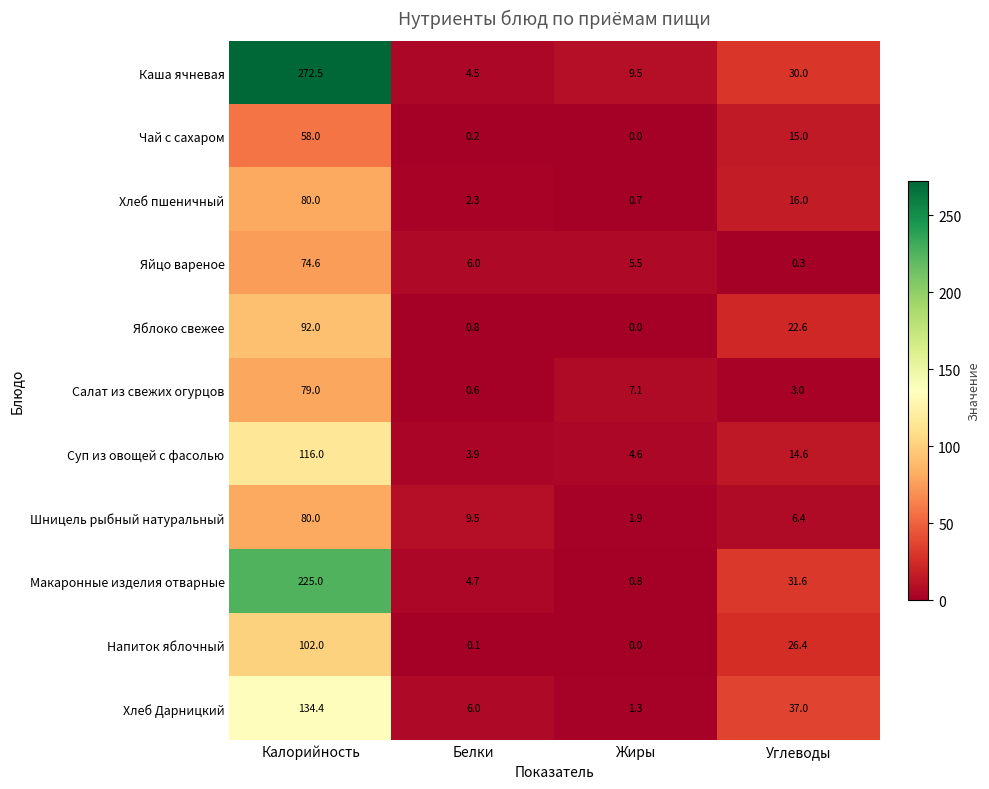

Is the value of Яблоко свежее at Углеводы greater than the value of Хлеб Дарницкий at Белки?

Yes